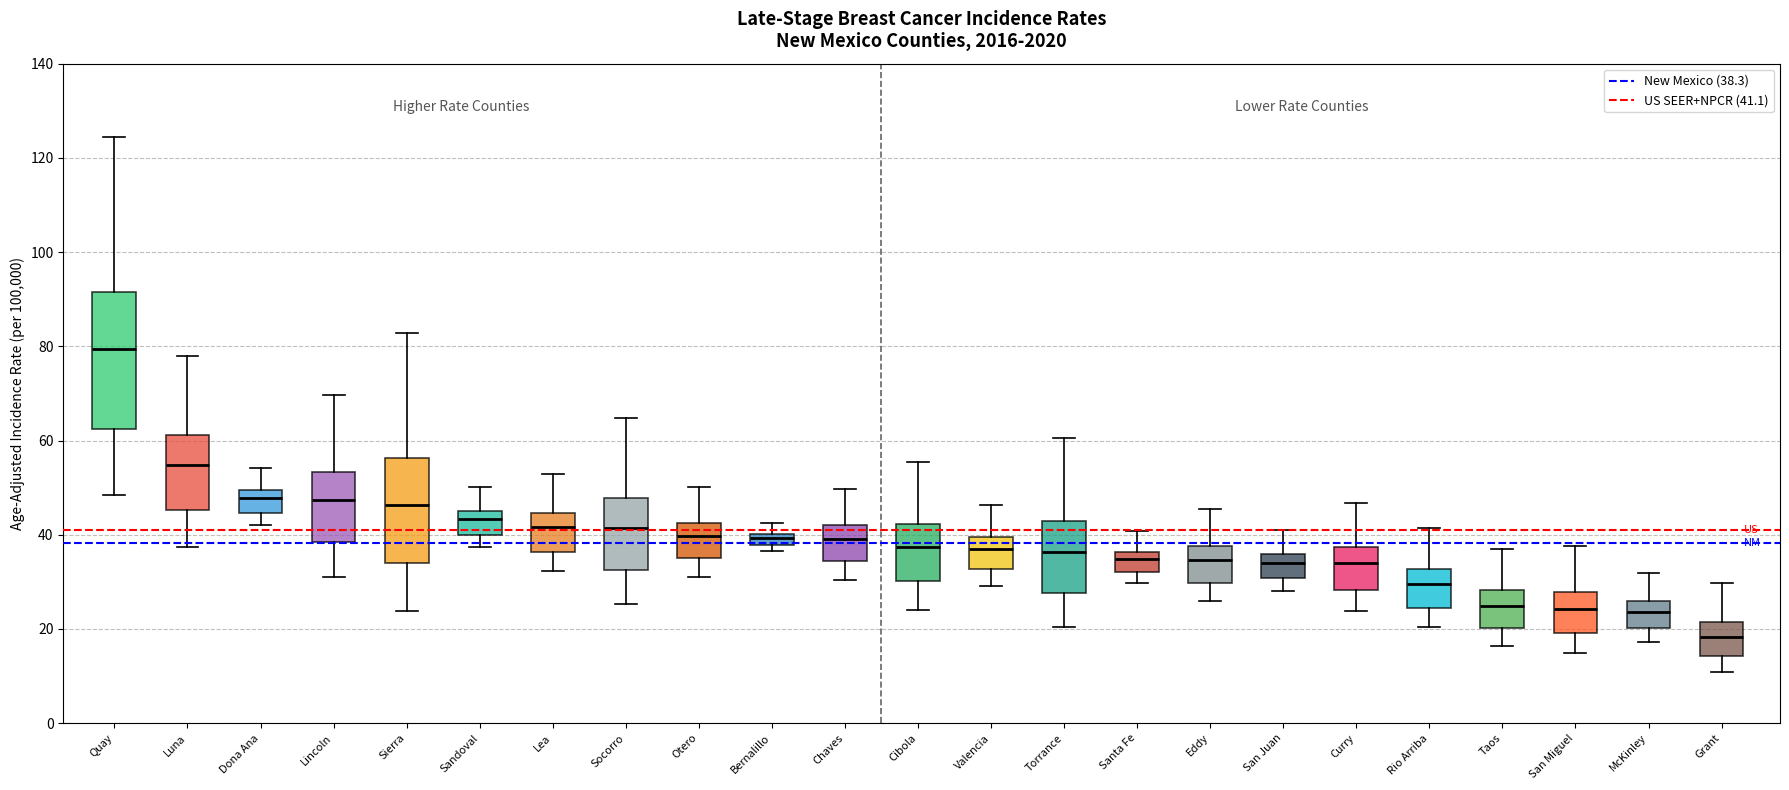

Which box has the highest median line?

Quay